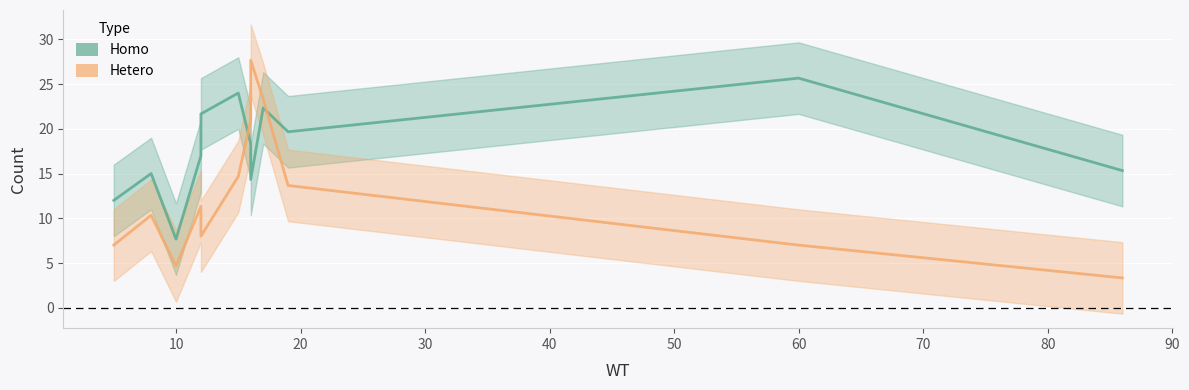

How many lines are shown in the chart?

2